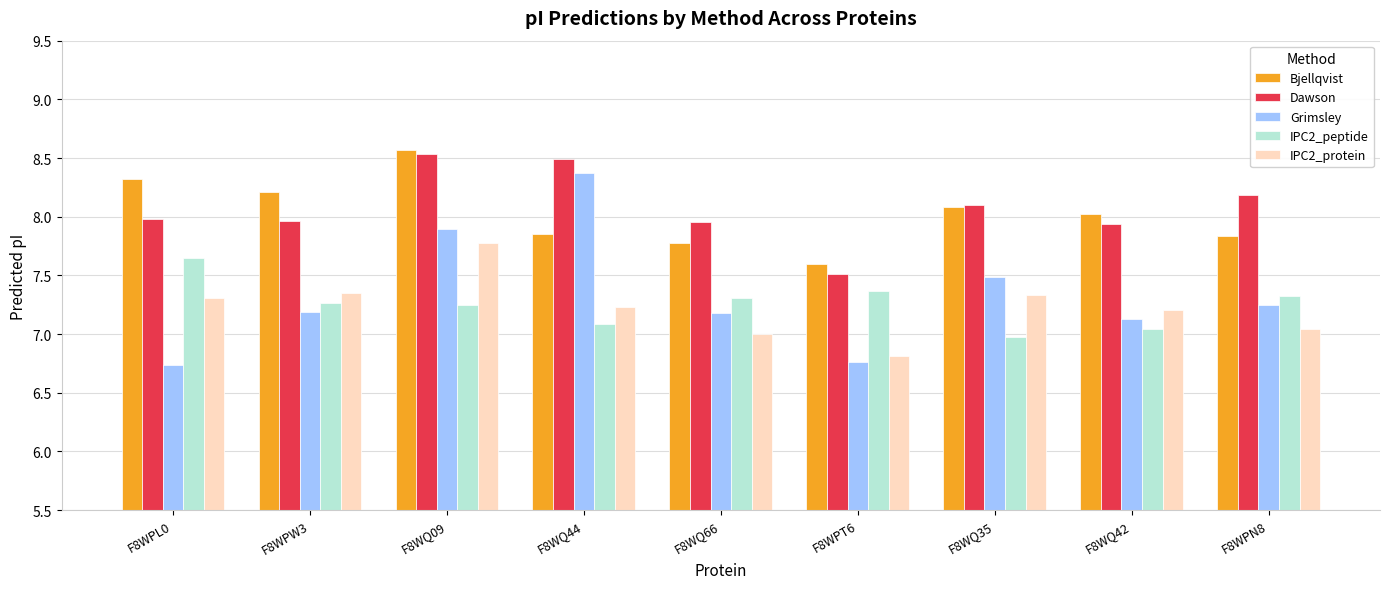

Between F8WQ44 and F8WQ35, which series saw the biggest shift?

Grimsley